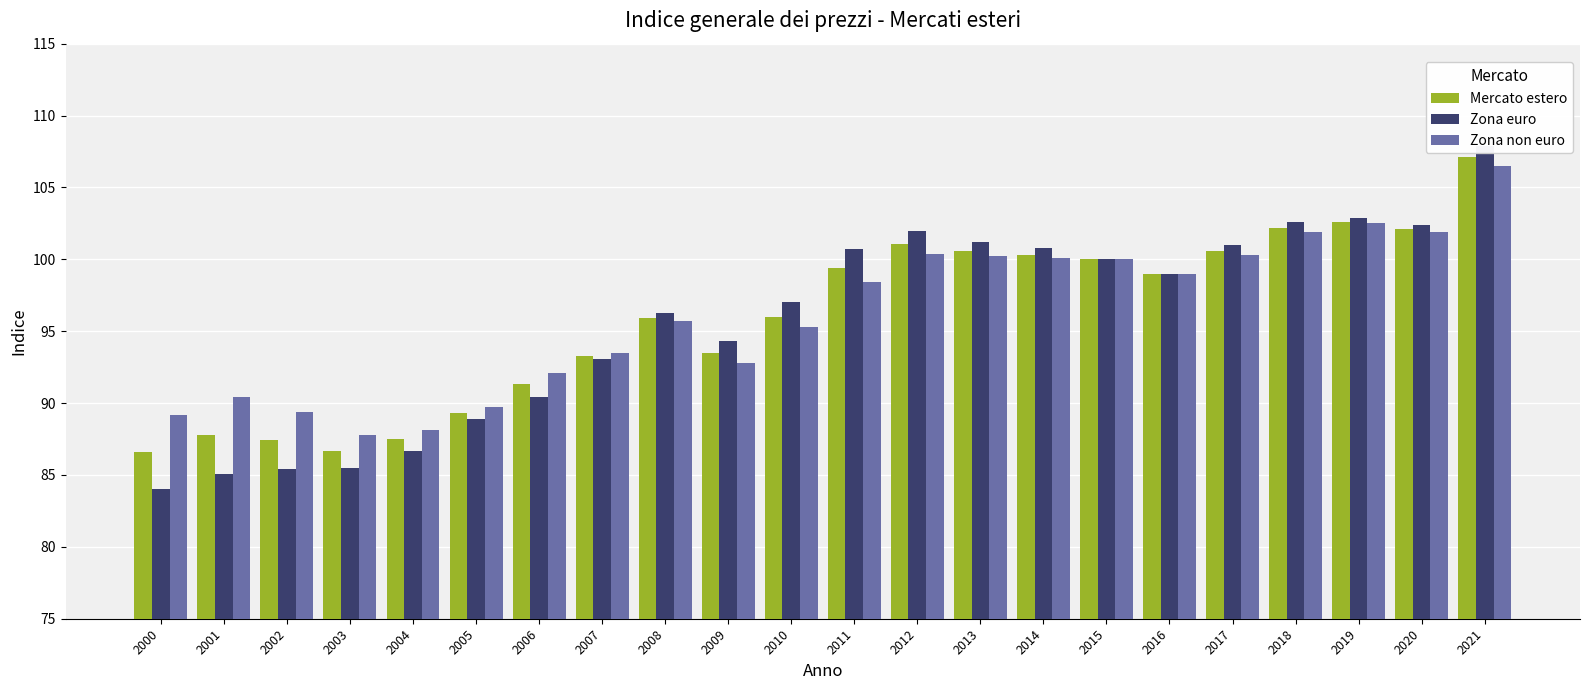

Between 2005 and 2010, which series saw the biggest shift?

Zona euro